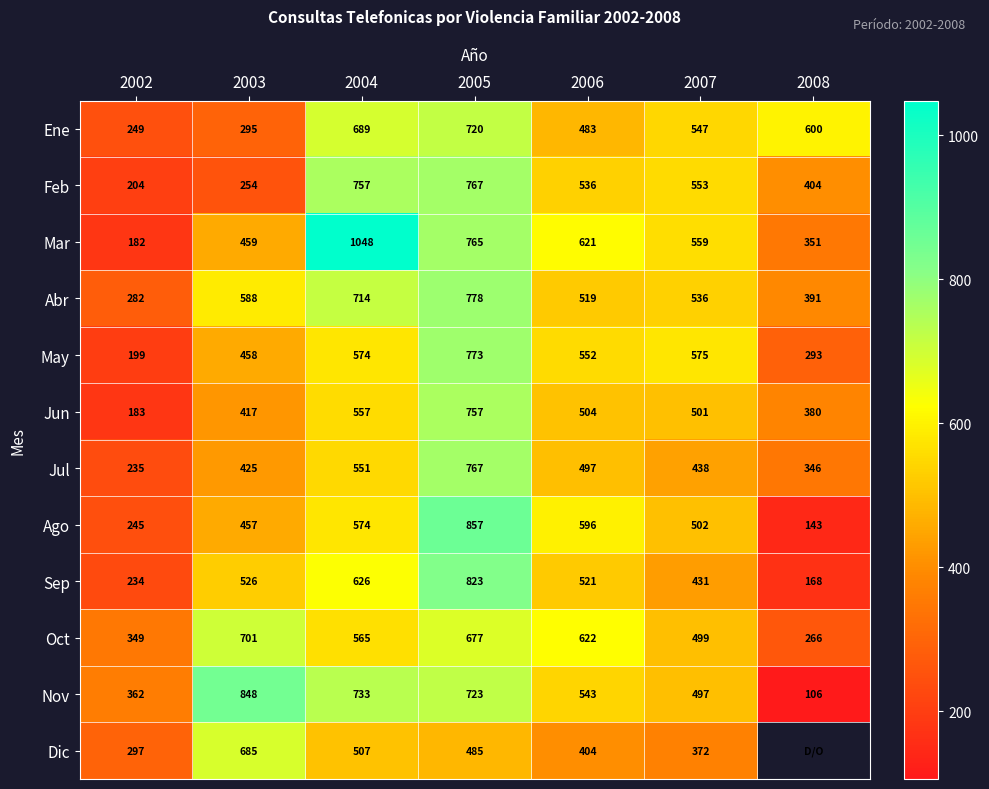

Between 2004 and 2007, which series saw the biggest shift?

Mar